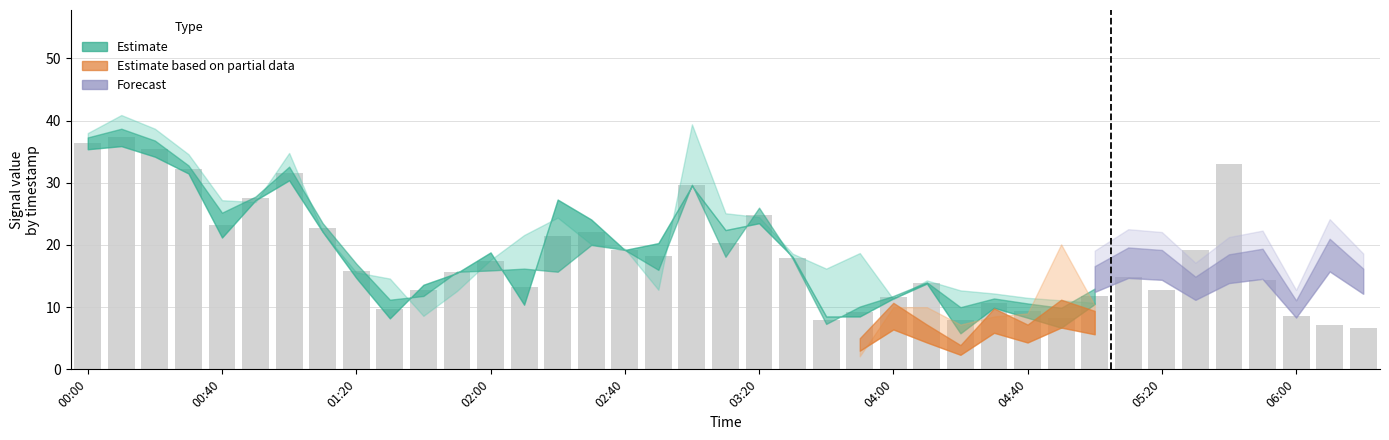

What is the minimum value shown in the chart?

6.7